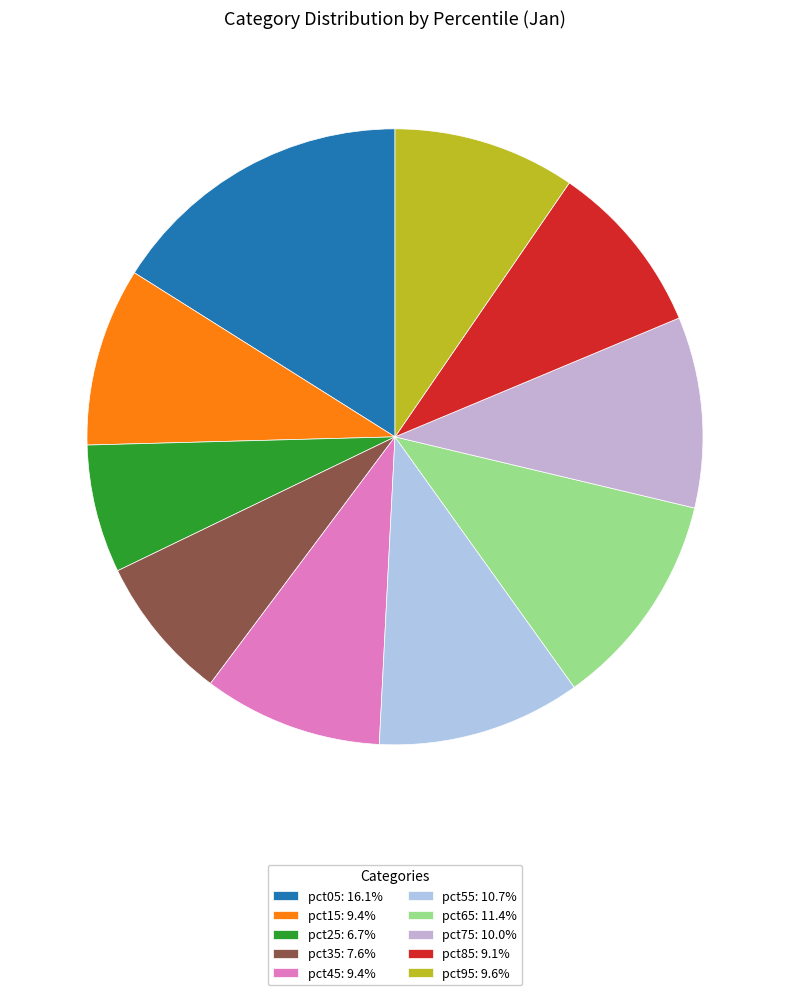

To the nearest percent, what is the difference between the largest and smallest slice percentages?

9%